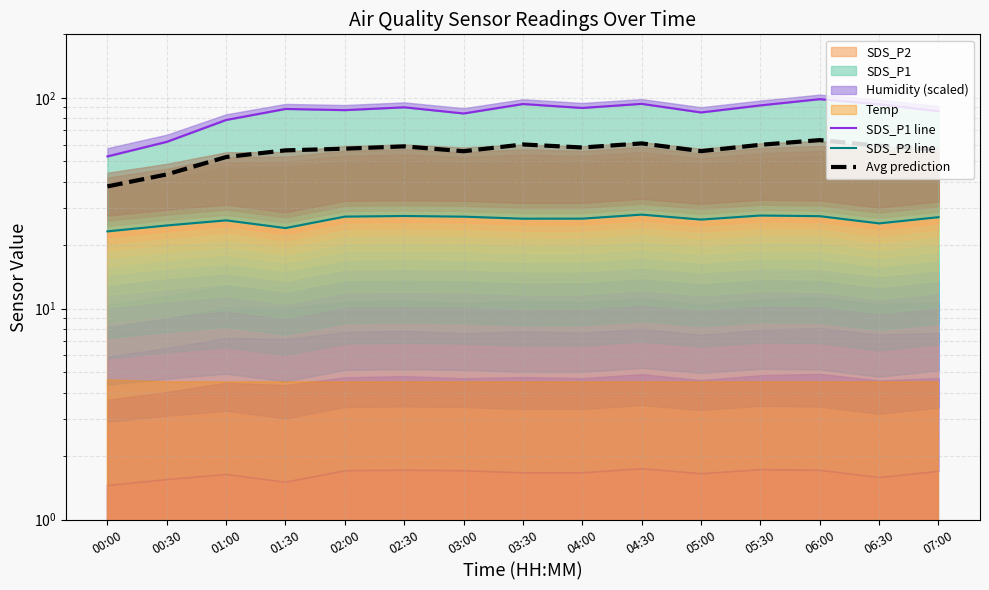

The Avg prediction series shows 63.0 at 06:00. True or false?

True